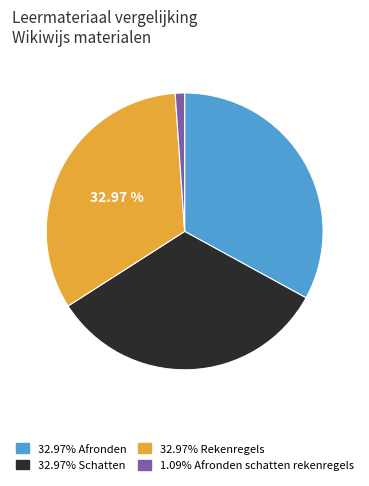

How many segments does this pie chart have?

4